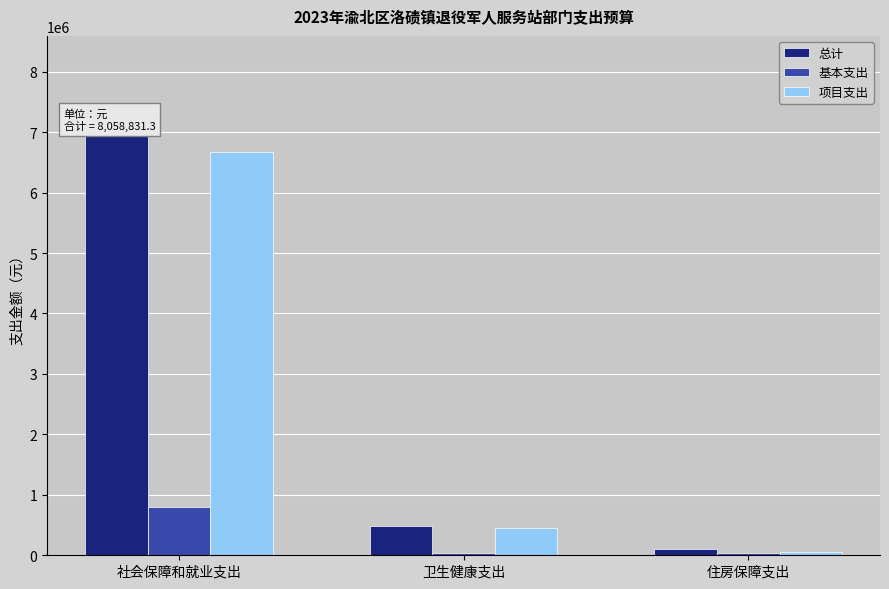

Rank the series at 社会保障和就业支出 from highest to lowest value.

总计, 项目支出, 基本支出